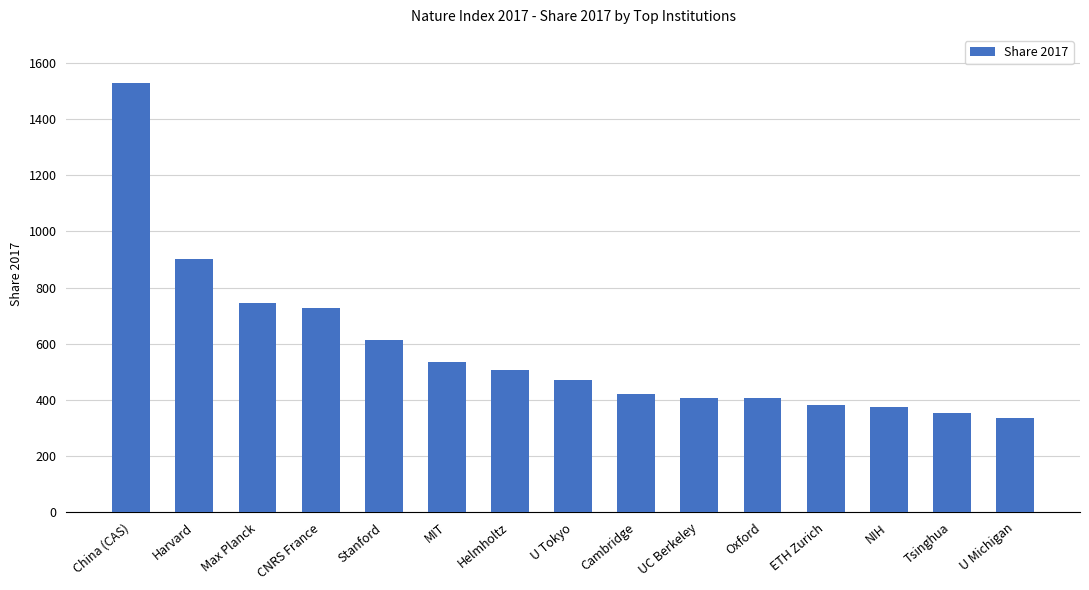

What is the change in value from Max Planck to MIT?

-211.1